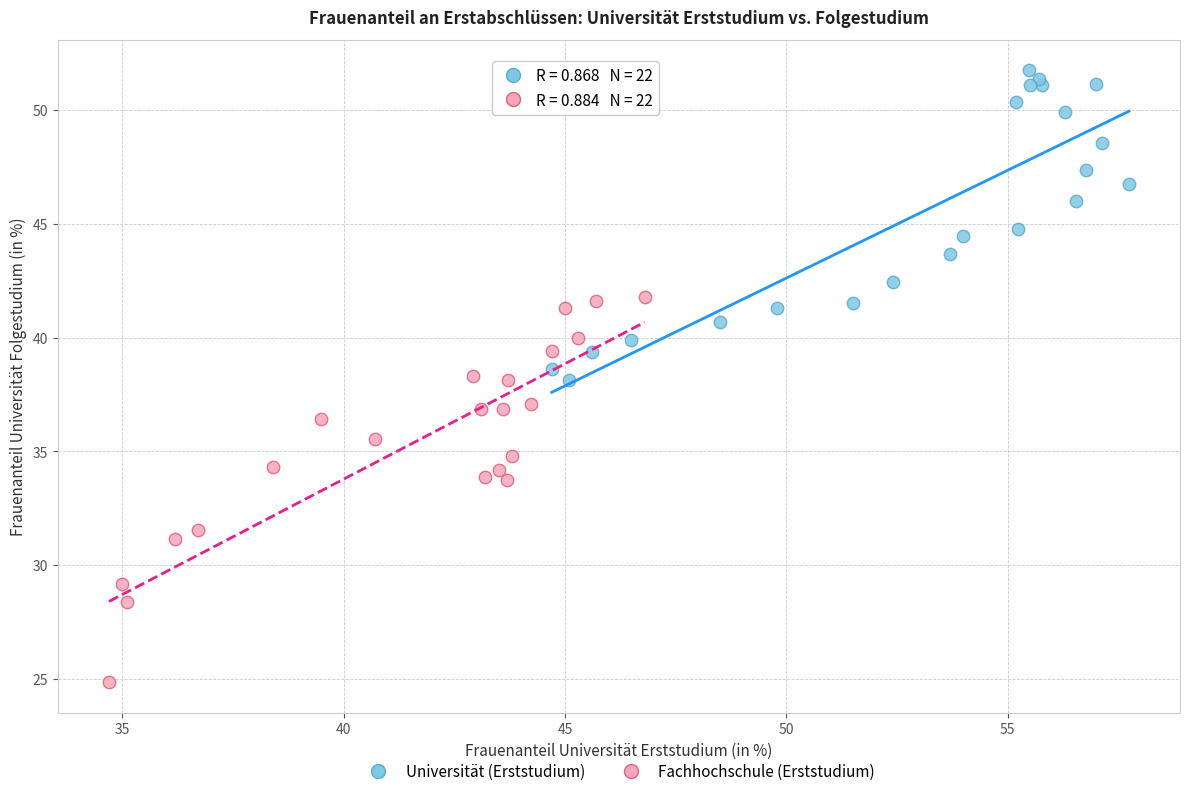

Which series reaches the maximum Y coordinate?

Universität (Erststudium)